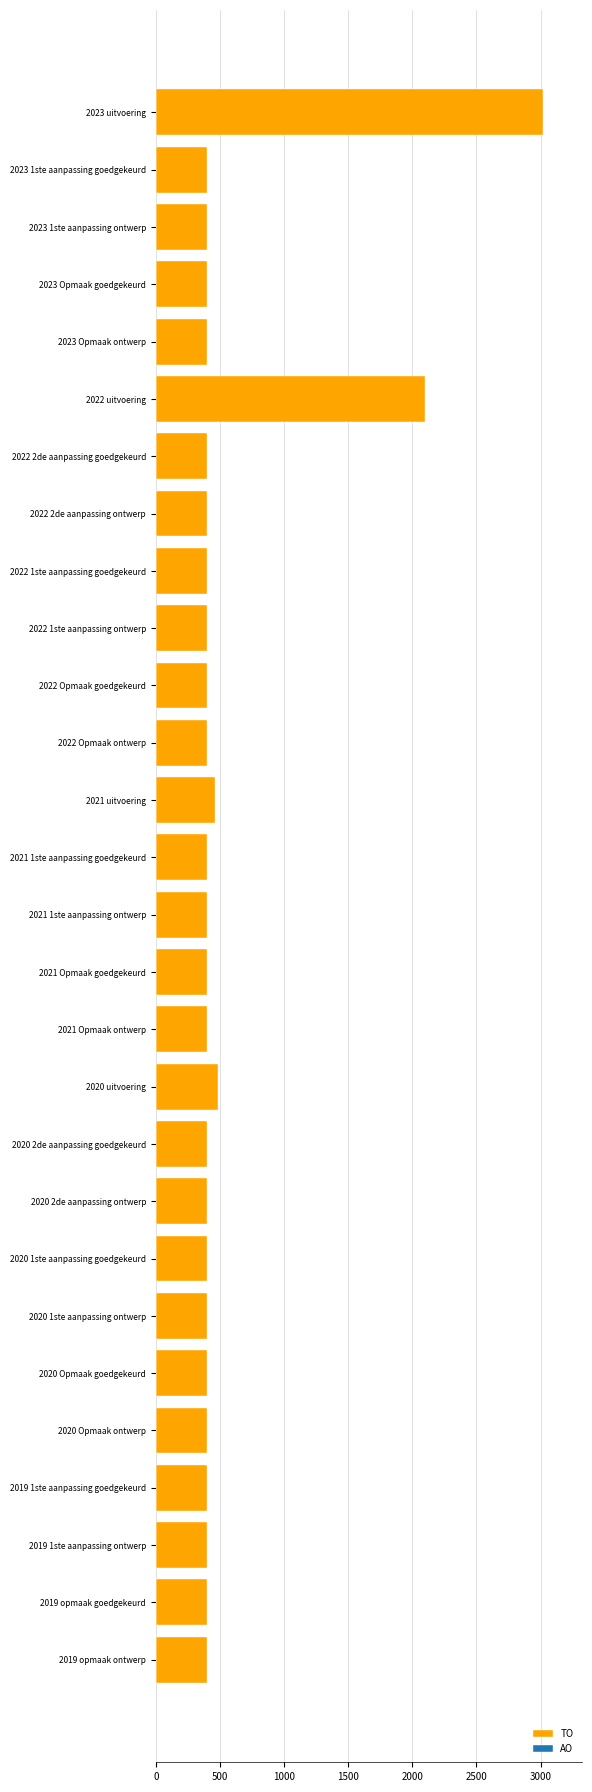

What is the smallest value displayed?

400